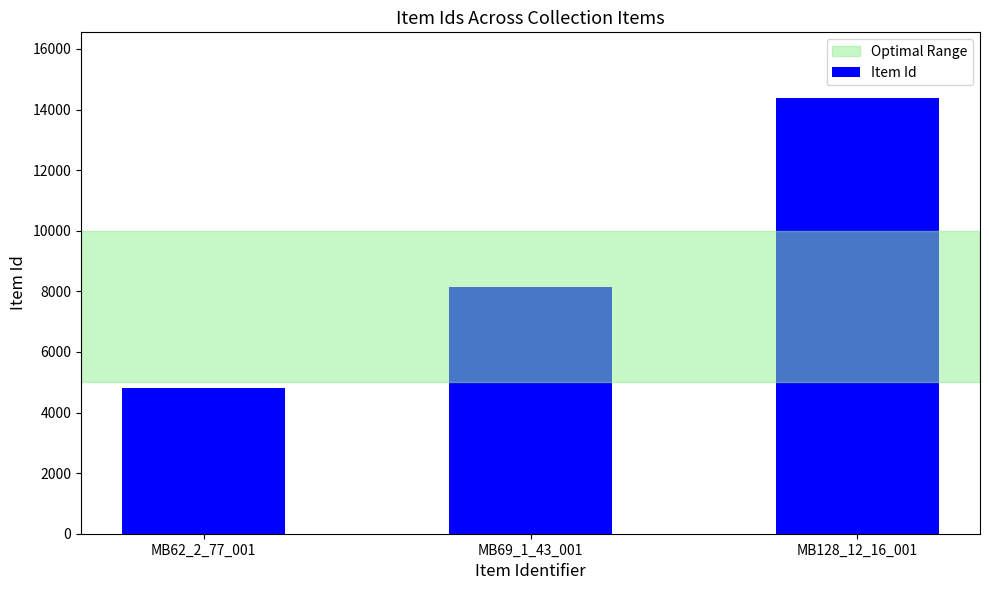

What is the approximate value at MB69_1_43_001?

8148